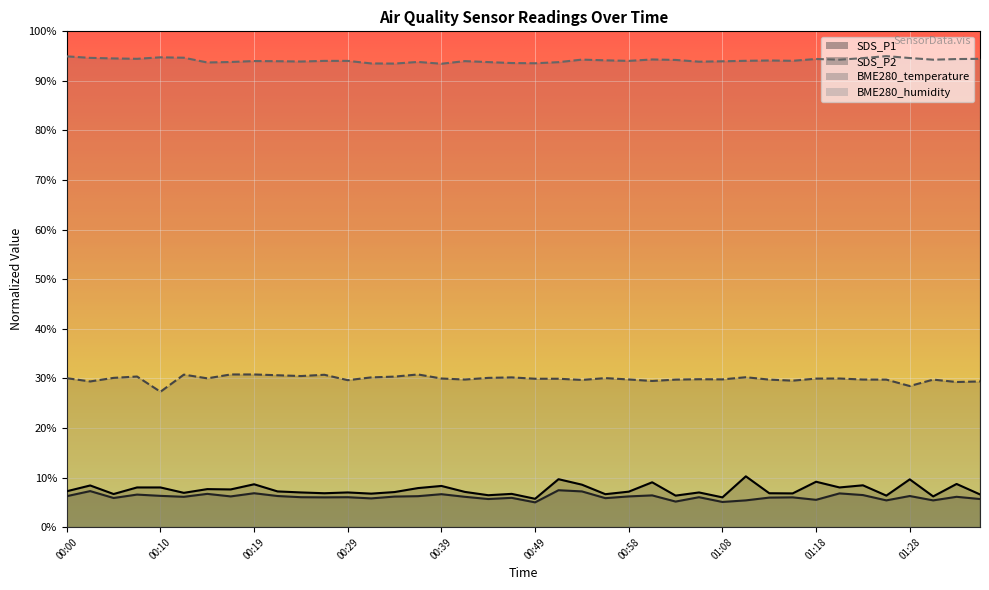

Which series has the largest range (max minus min)?

SDS_P1